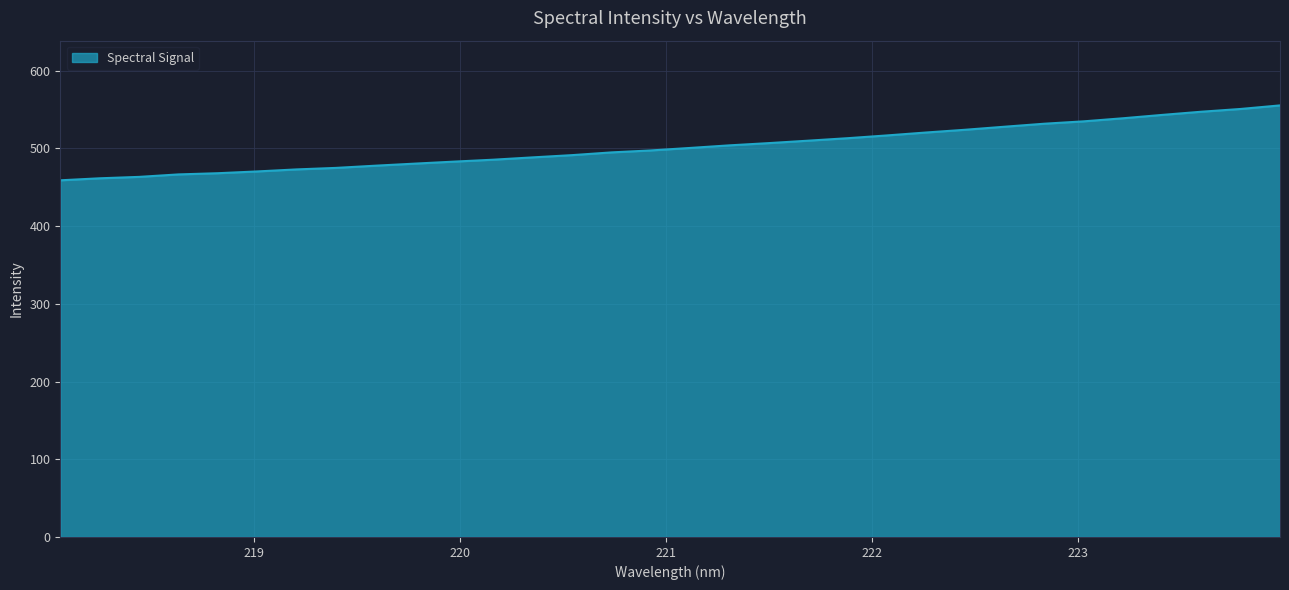

What is the difference between the maximum and minimum values?

96.4